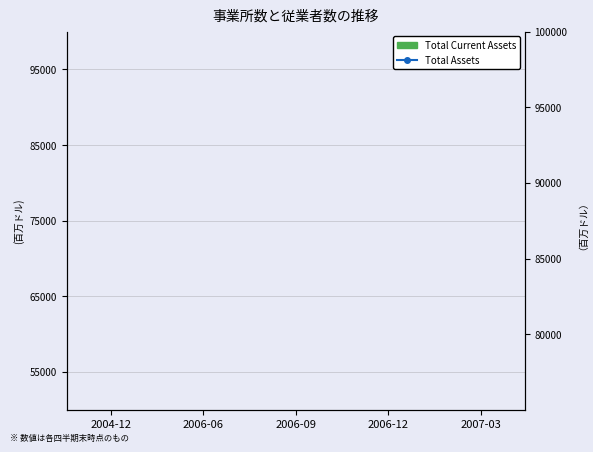

The Total Current Assets series shows 25.3 at 2006-12. True or false?

False